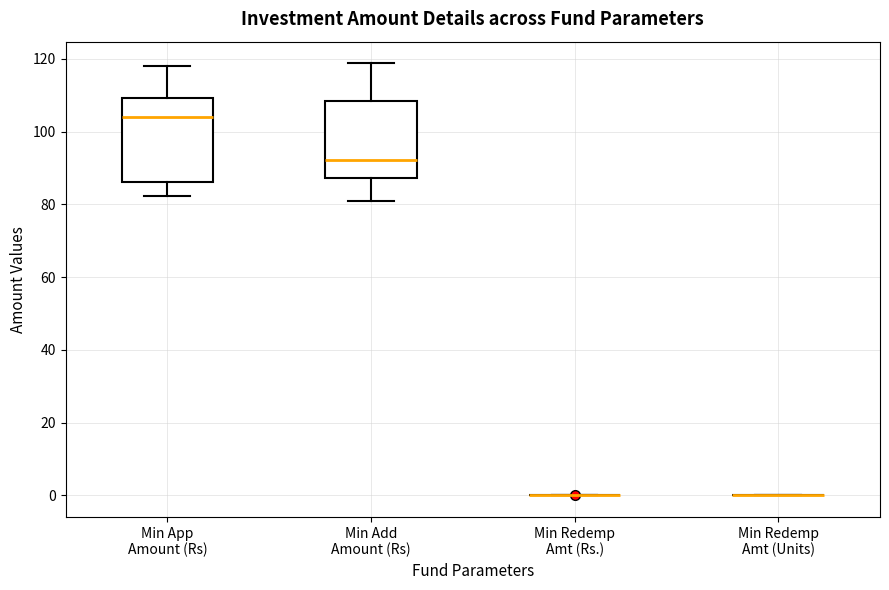

Comparing the boxes themselves (not the whiskers), which one is the tallest?

Min App Amount (Rs)